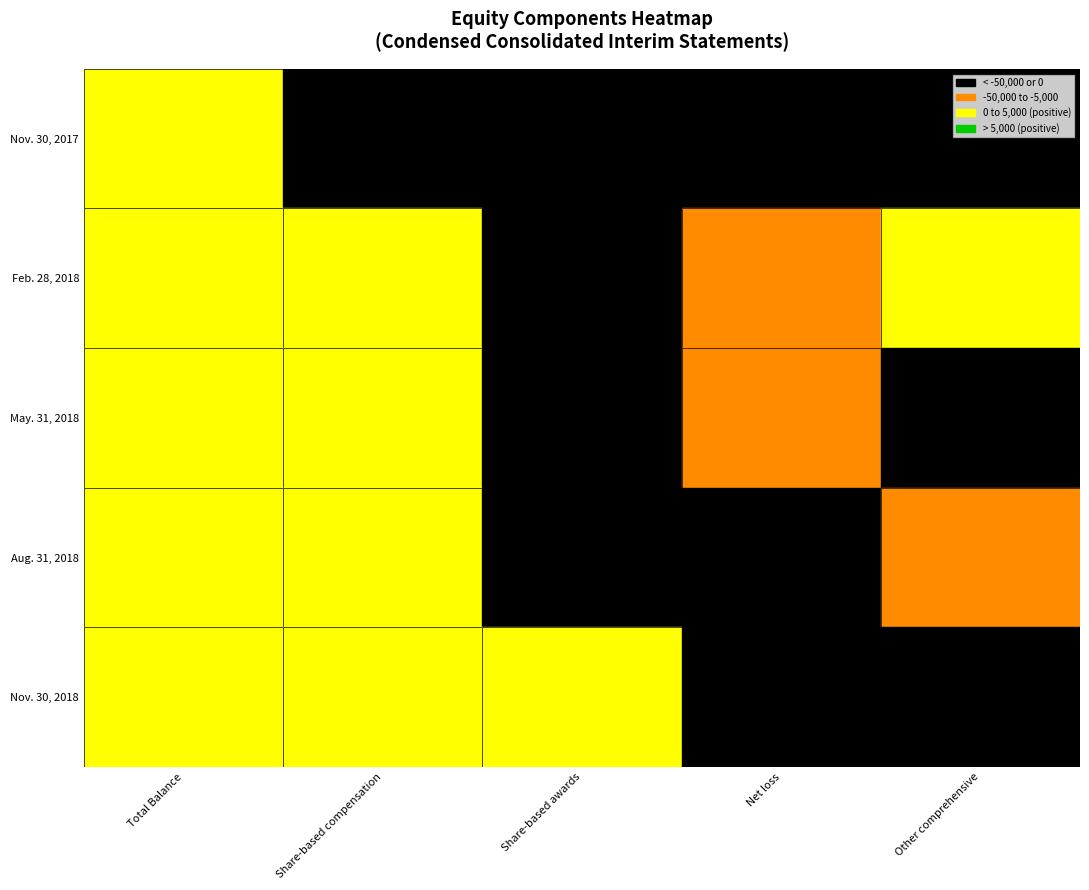

At which label does Aug. 31, 2018 reach its peak?

Total Balance